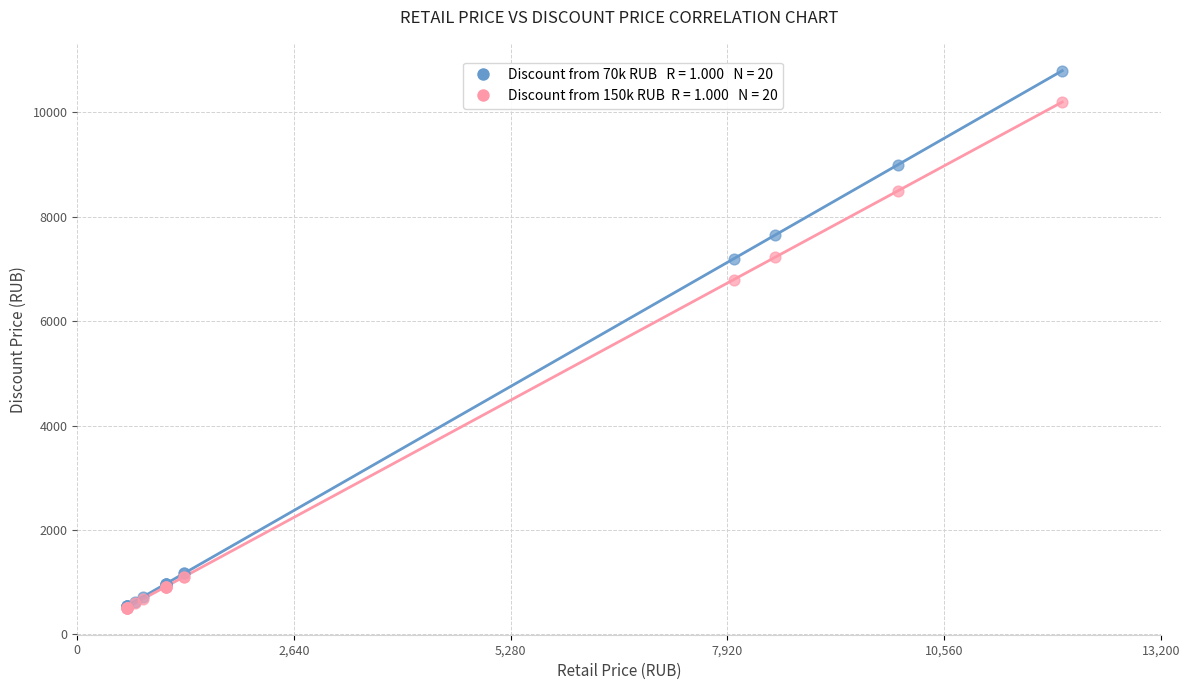

Across all series, what Y value is closest to 5655?

6800